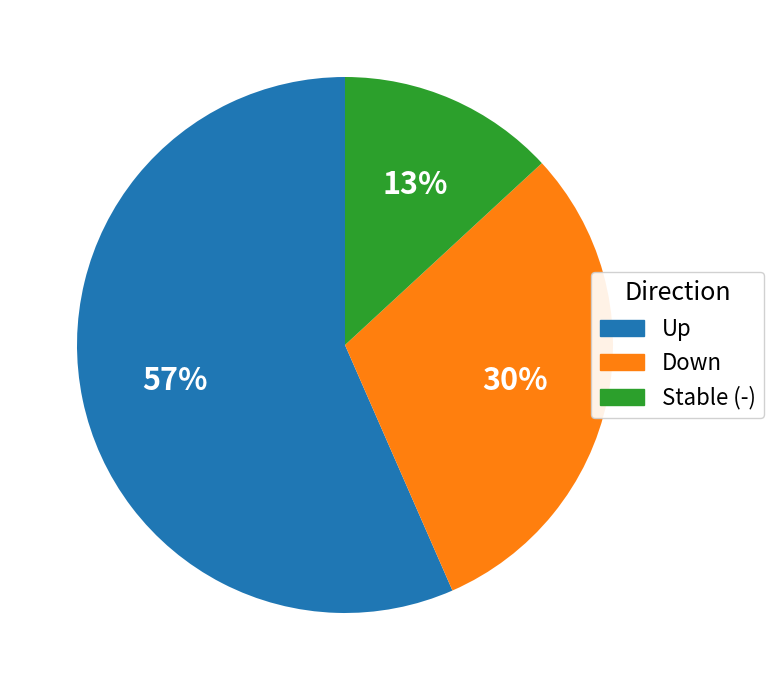

The Down slice represents 44% of the pie. True or false?

False